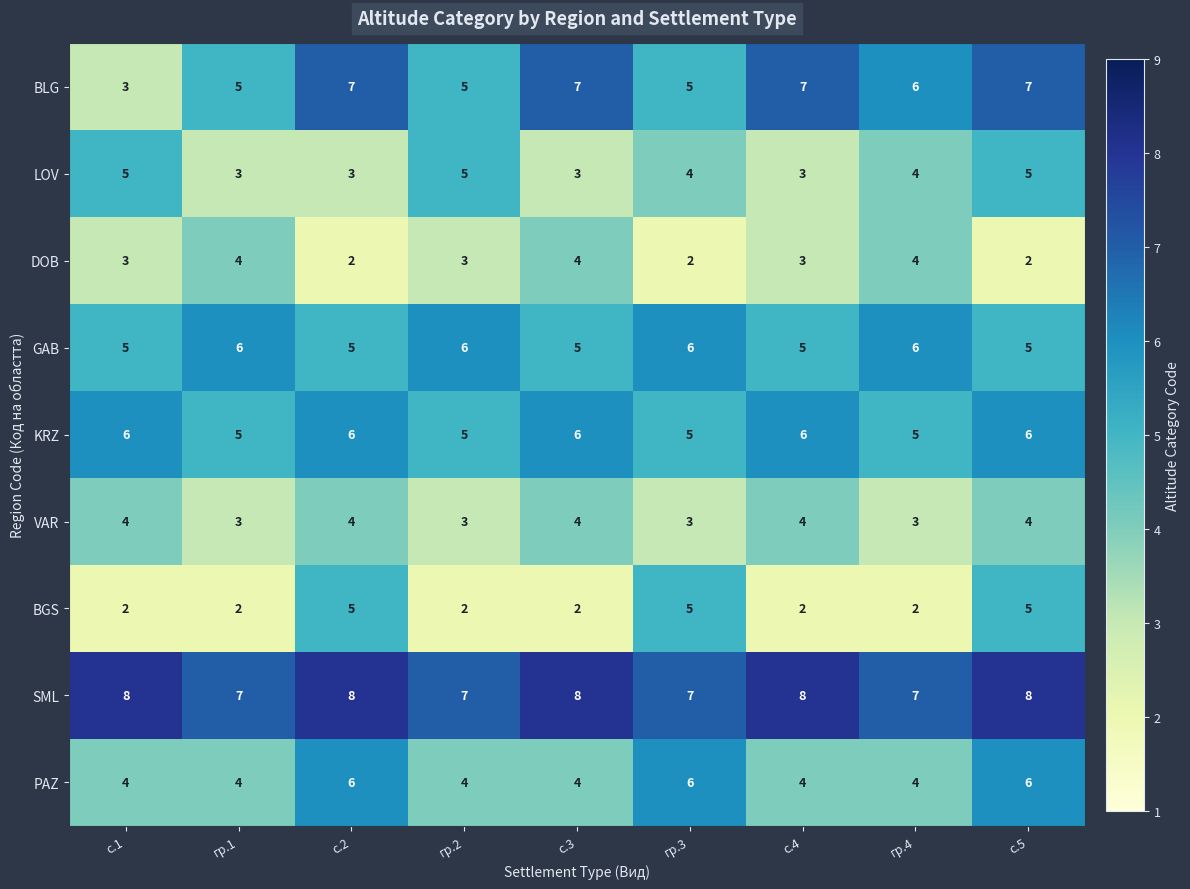

Read the BLG value at гр.3.

5